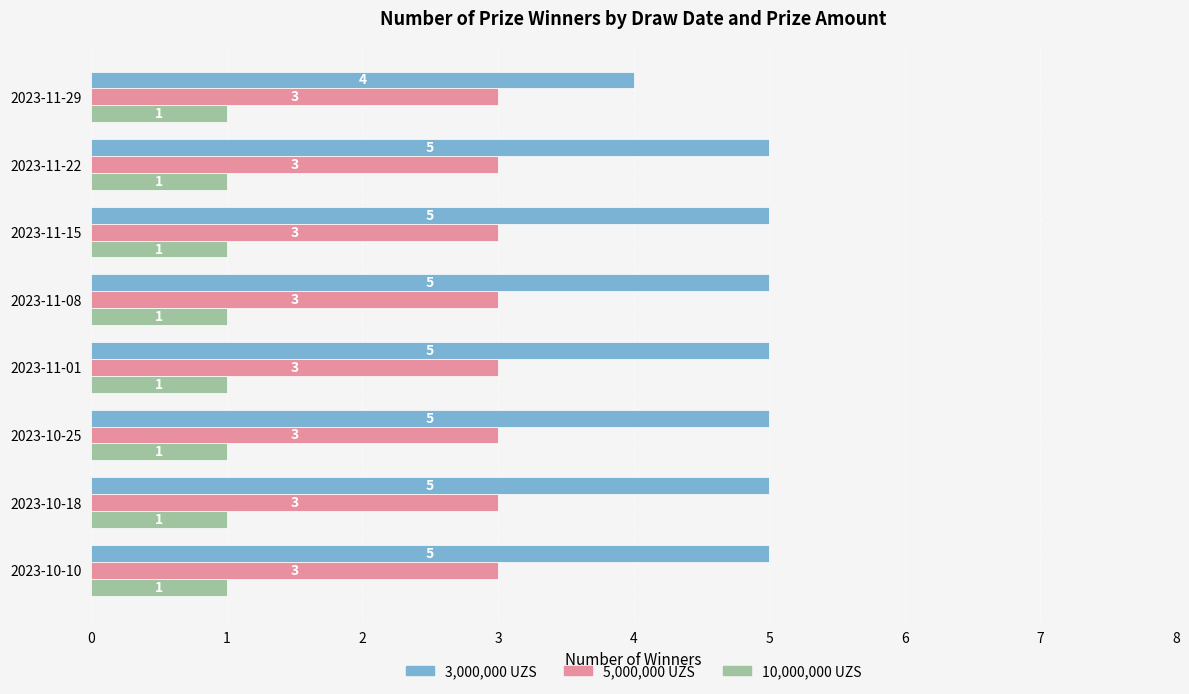

At 2023-10-18, list the series in order from largest to smallest.

3,000,000 UZS, 5,000,000 UZS, 10,000,000 UZS